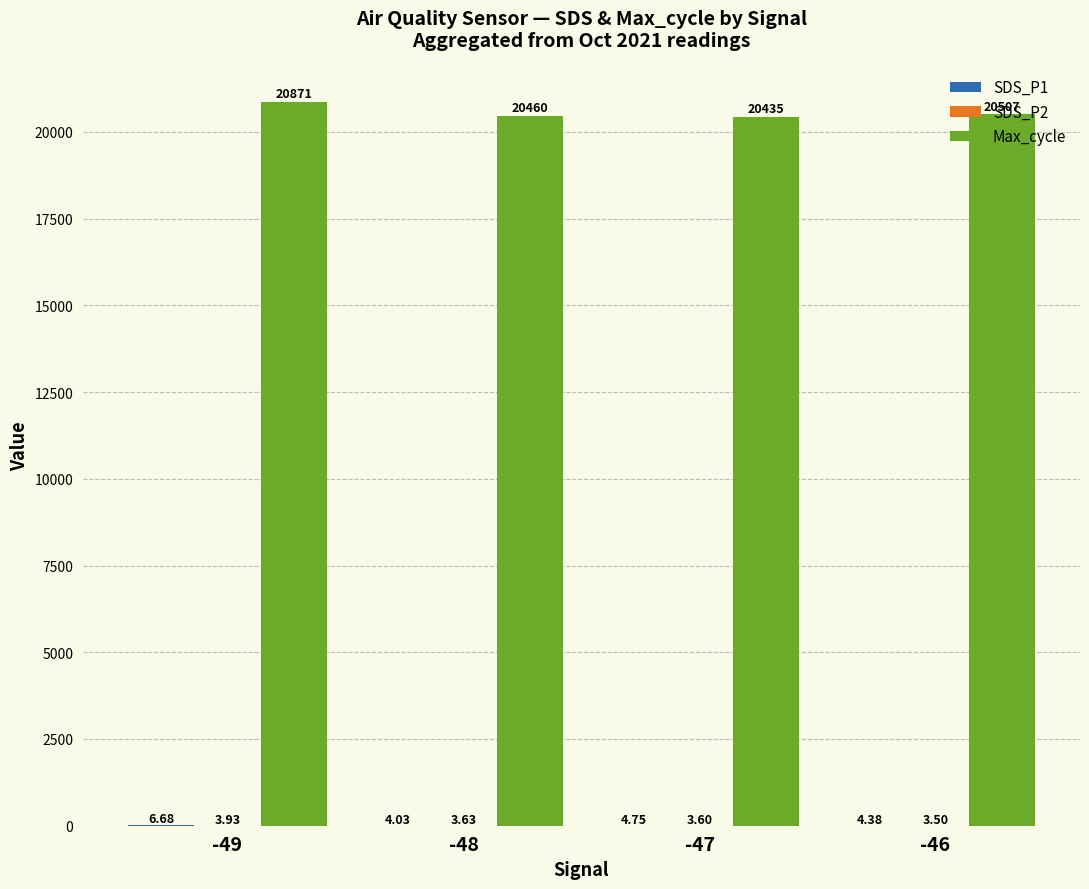

What is the sum of all Max_cycle values?

82273.0